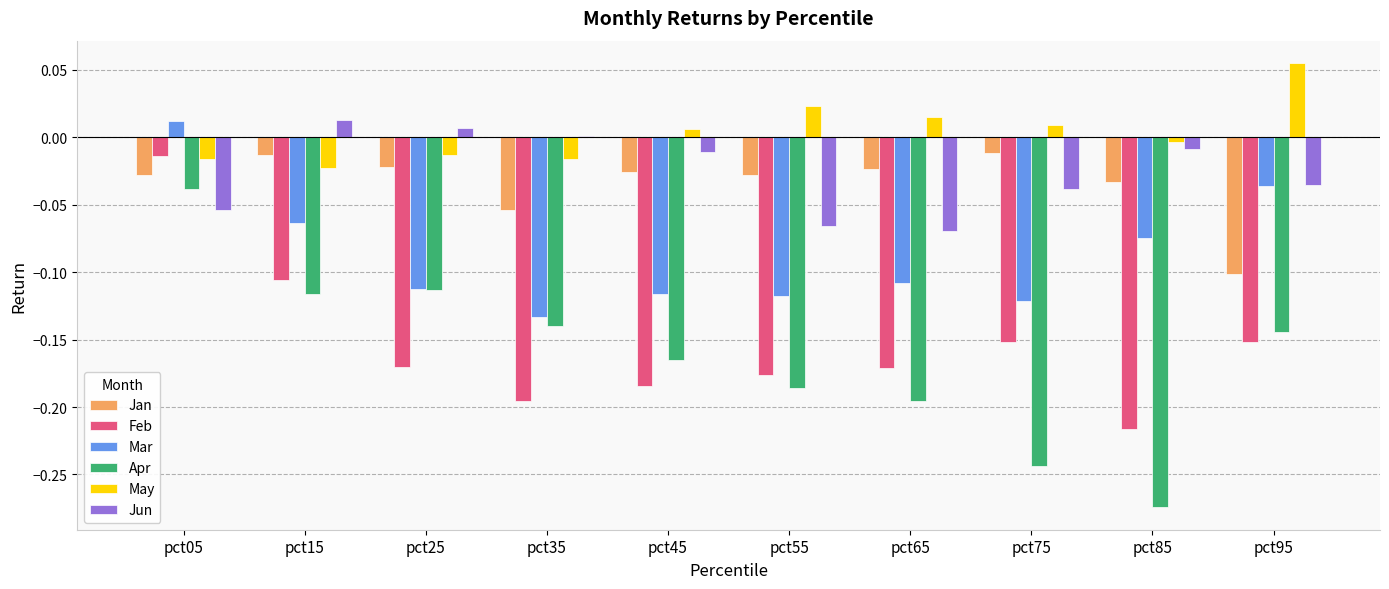

The value of Apr at pct35 is -0.1. True or false?

True